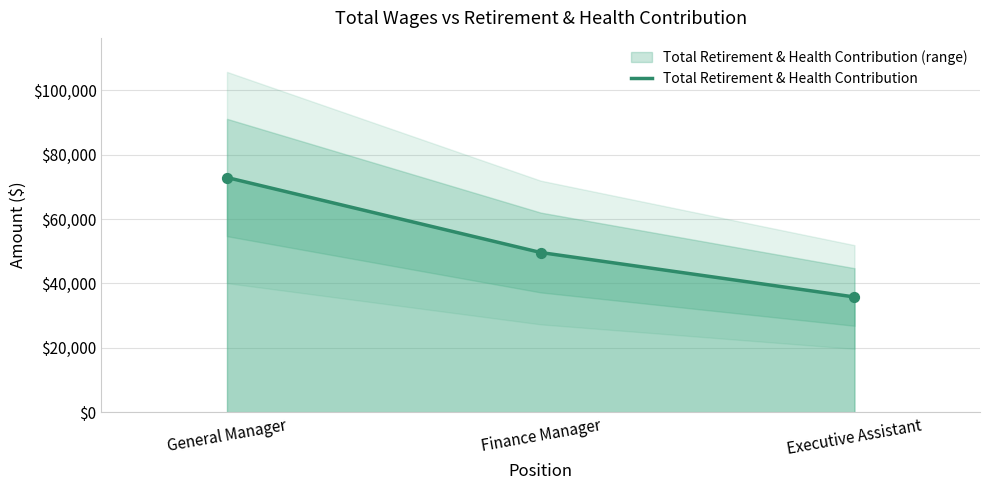

Between General Manager and Finance Manager, which is larger?

General Manager